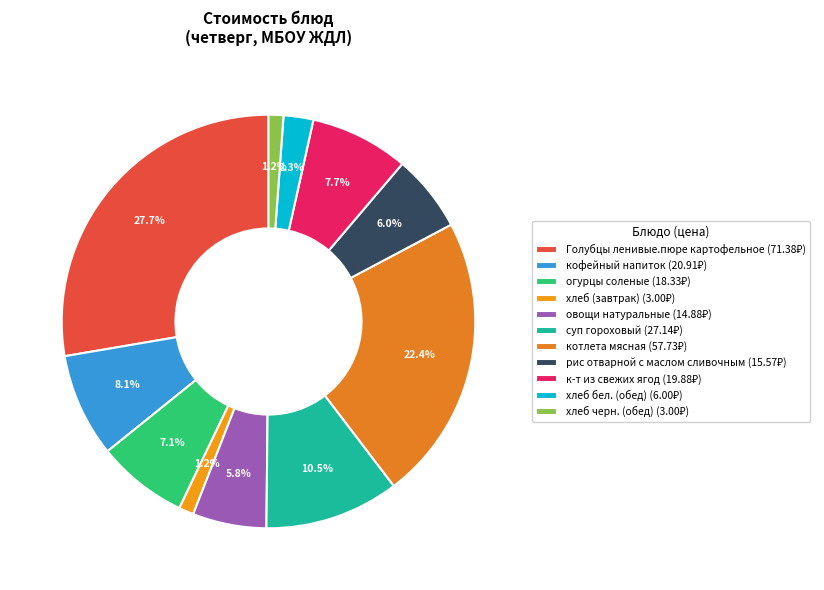

Count the number of slices in the pie.

11